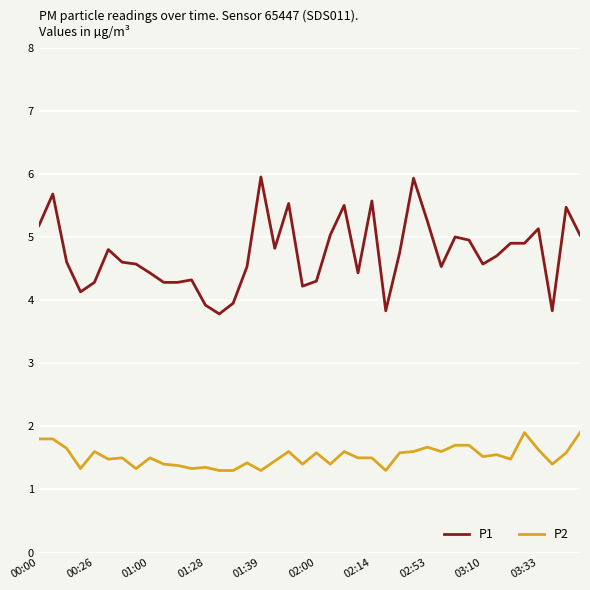

Which series has the largest total across all categories?

P1